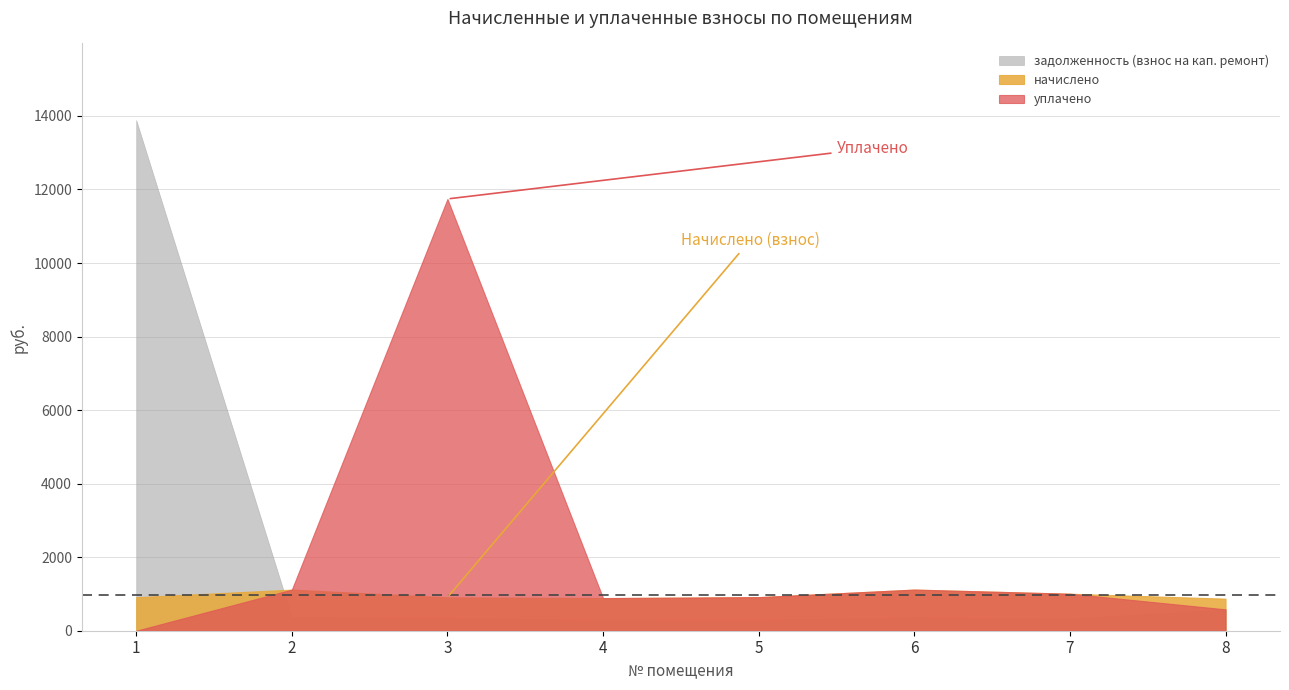

What is the value of the начислено point at the 2nd from the left?

1118.9